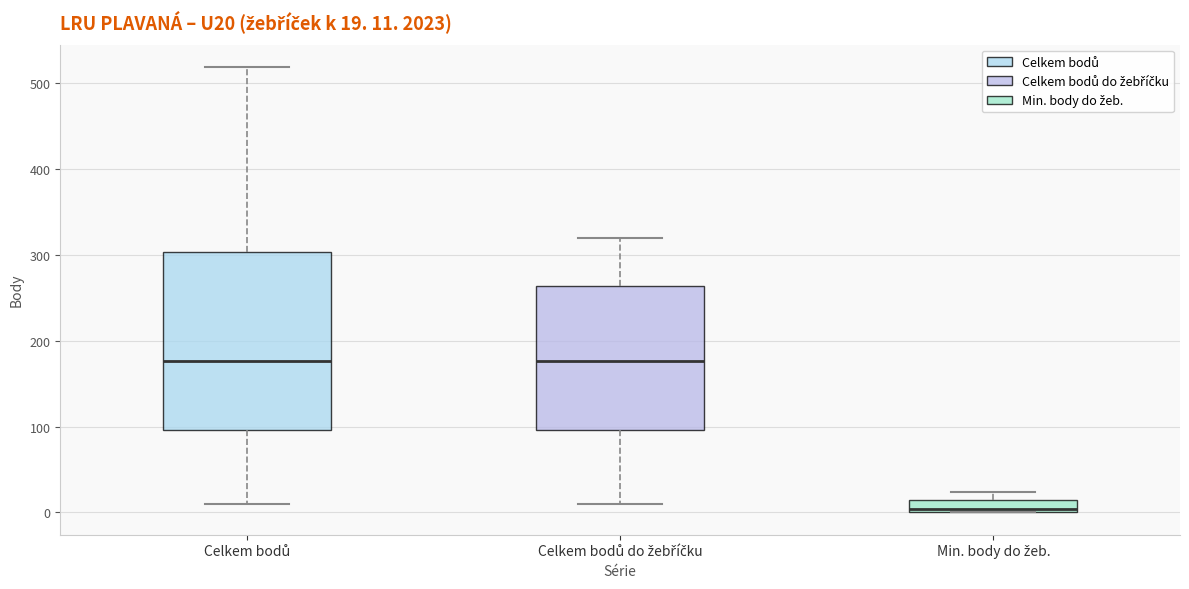

Which box's median line is the lowest?

Min. body do žeb.